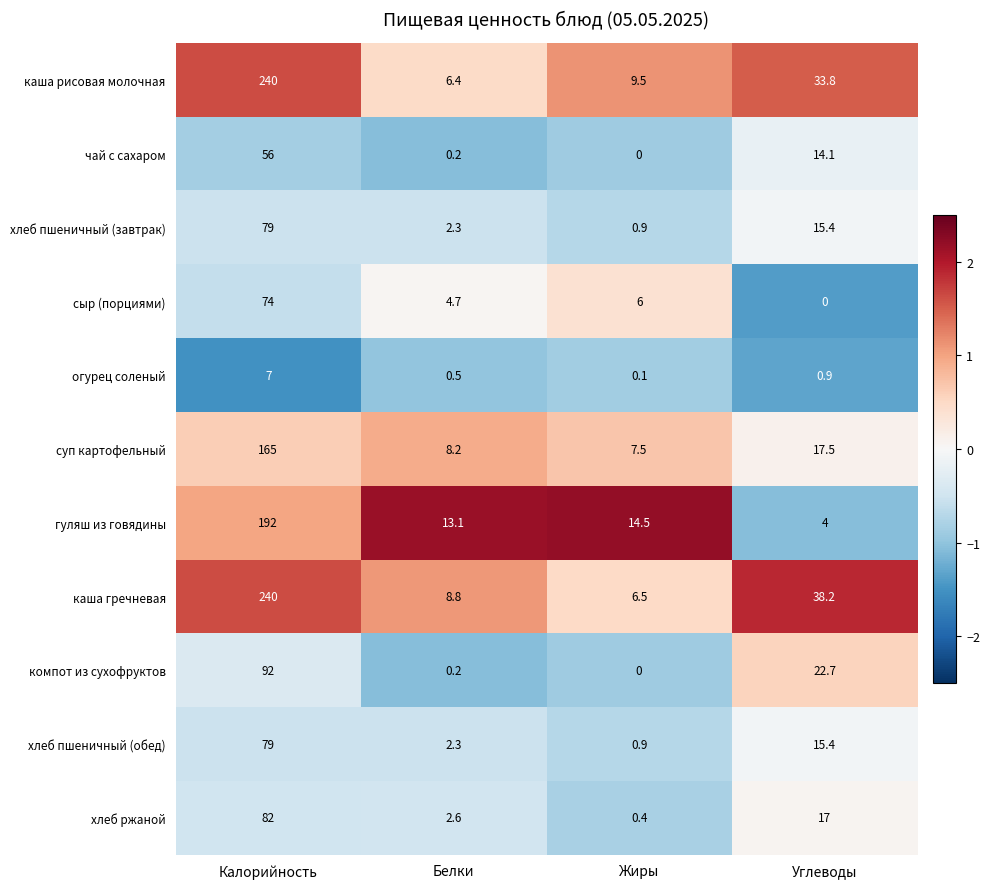

What is the spread (max minus min) of values at Калорийность?

233.0